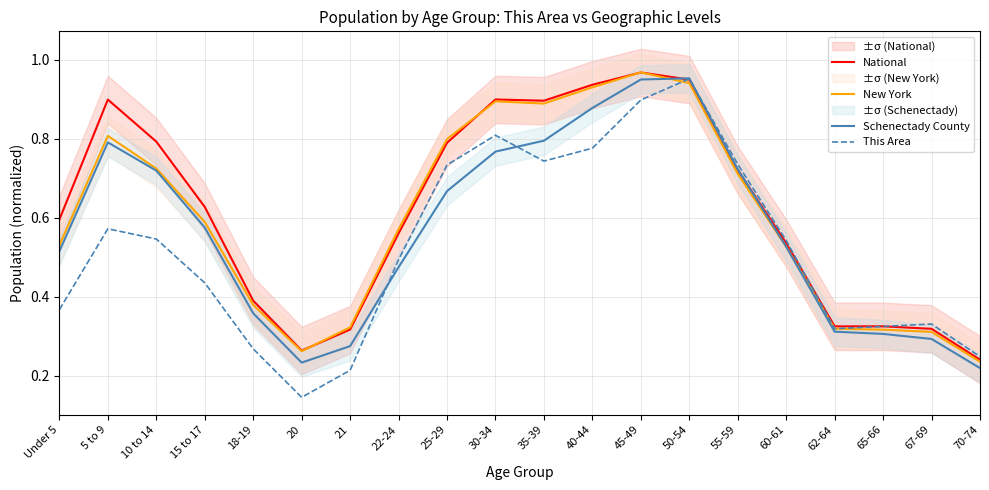

At which category is the sum across all series the highest?

50-54